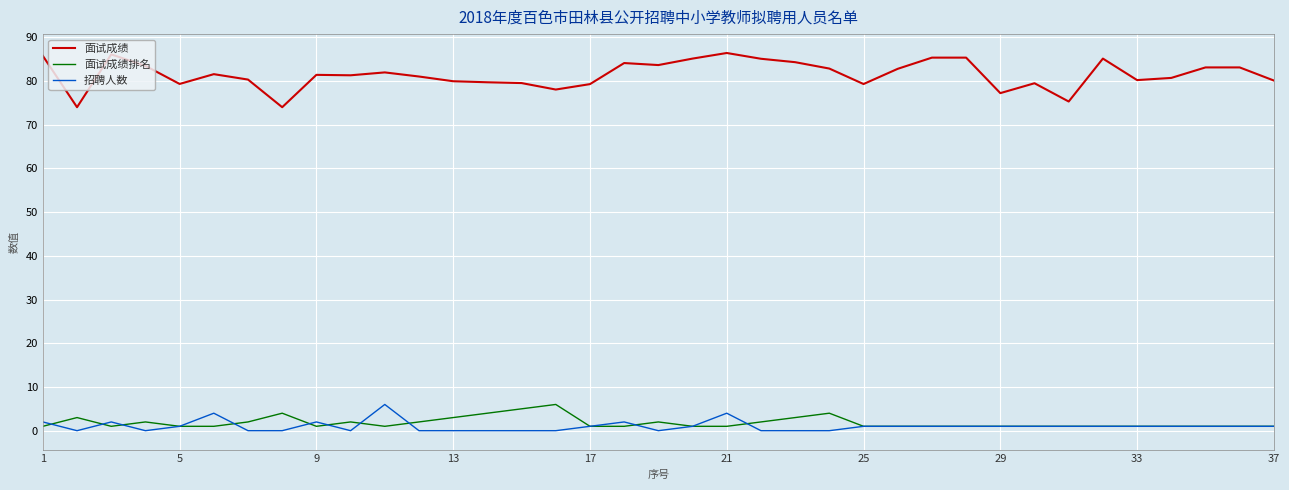

True or false: 招聘人数 and 面试成绩 intersect in this chart.

False